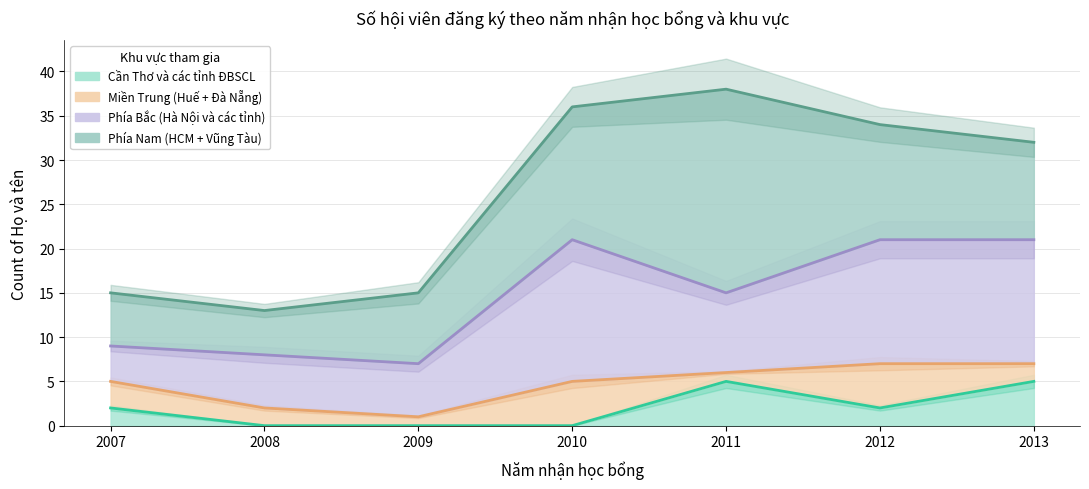

Which series has the largest total across all categories?

Phía Nam (HCM + Vũng Tàu)